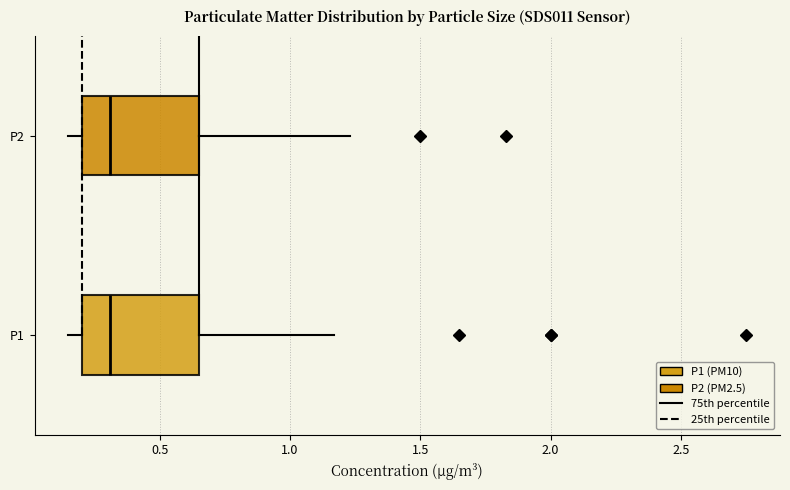

Reading bottom to top, read every box against the x-axis: the position of its median line, the range the box covers, and the ends of its whiskers. The values are not printed on the chart, so give them approximately, as read against the axis.

P1: median 0.30, box 0.20 to 0.65, whiskers 0.15 to 1.15
P2: median 0.30, box 0.20 to 0.65, whiskers 0.15 to 1.25